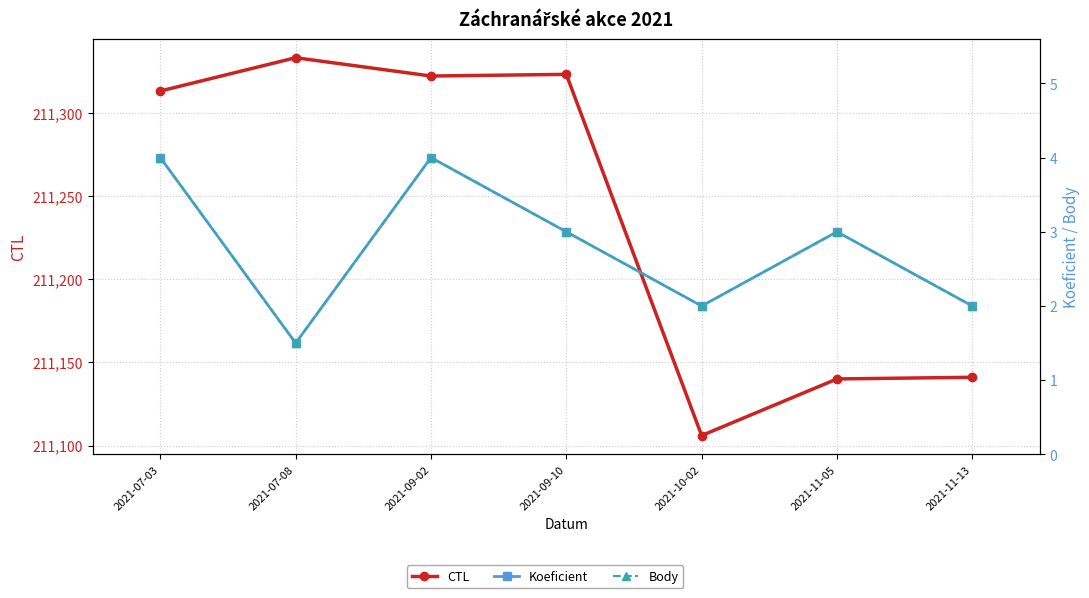

In Koeficient, how many points are higher than both neighbors (excluding endpoints)?

2